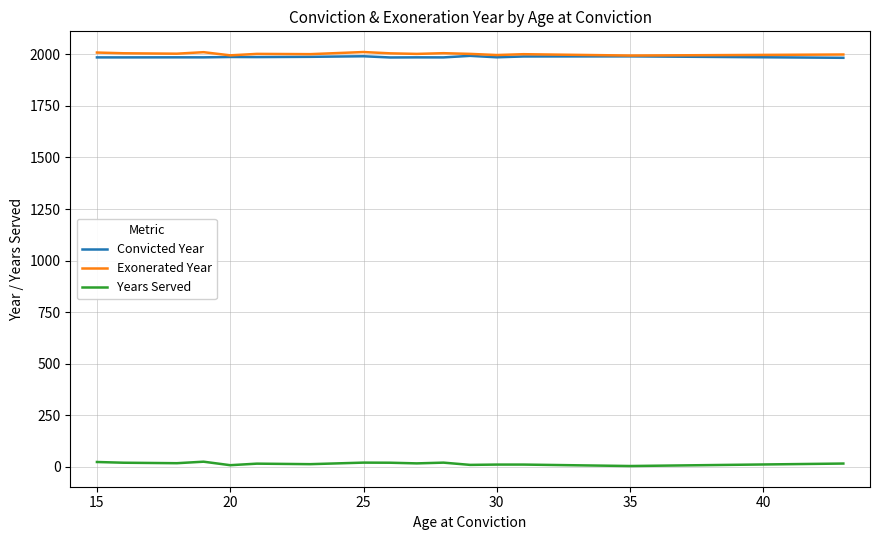

True or false: Exonerated Year has more than 0 points higher than both neighbors.

True